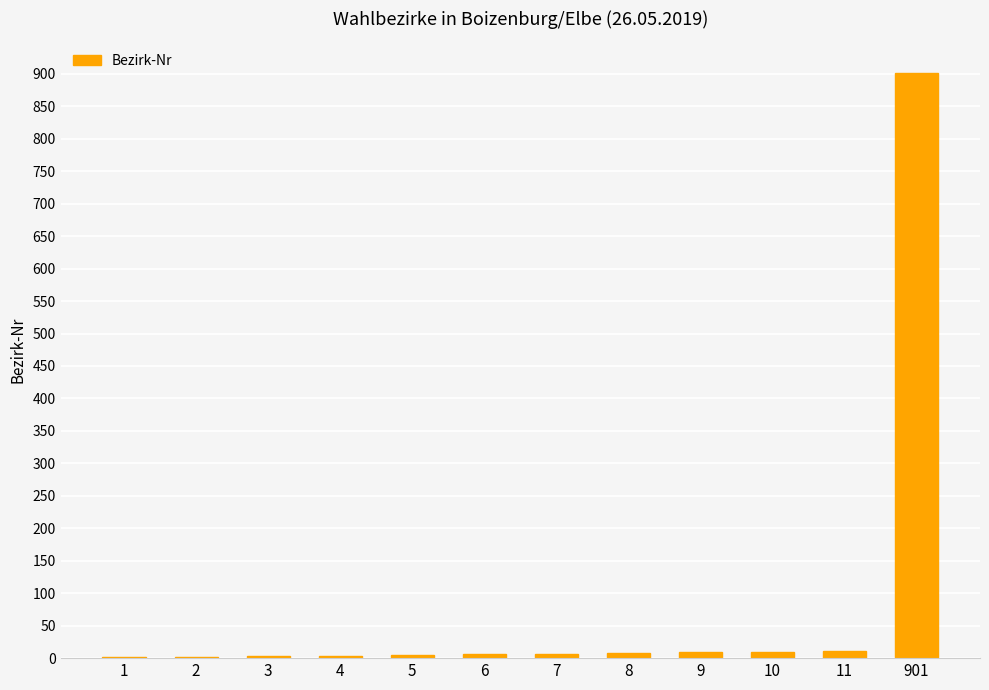

How many categories are shown in the chart?

12